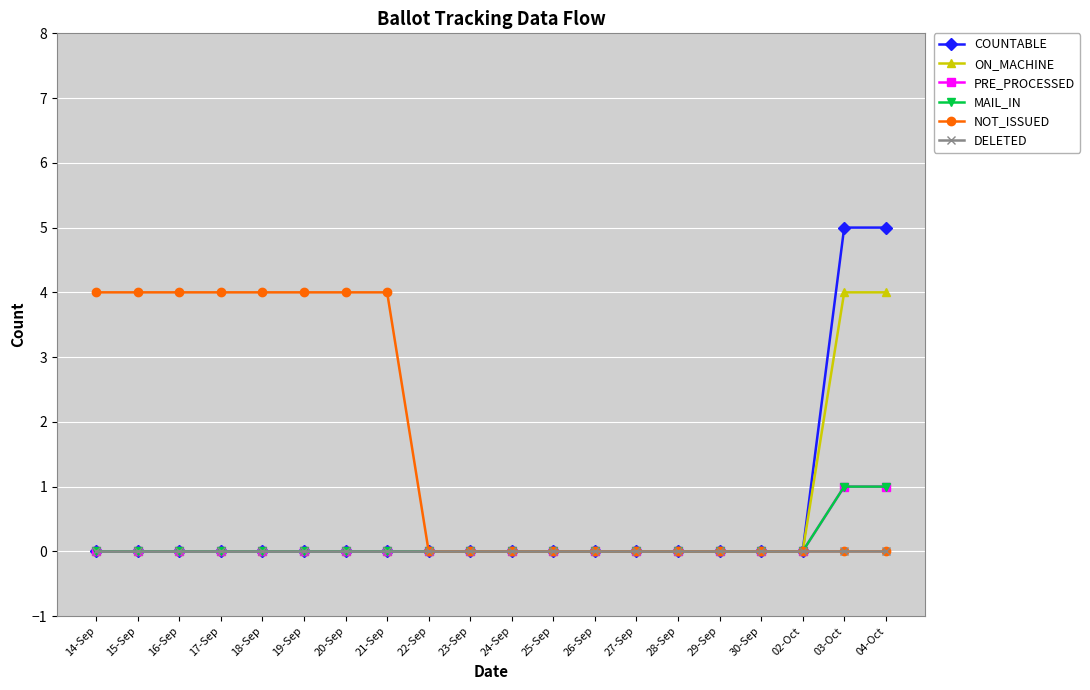

Is this an area chart (filled region under the line)?

No